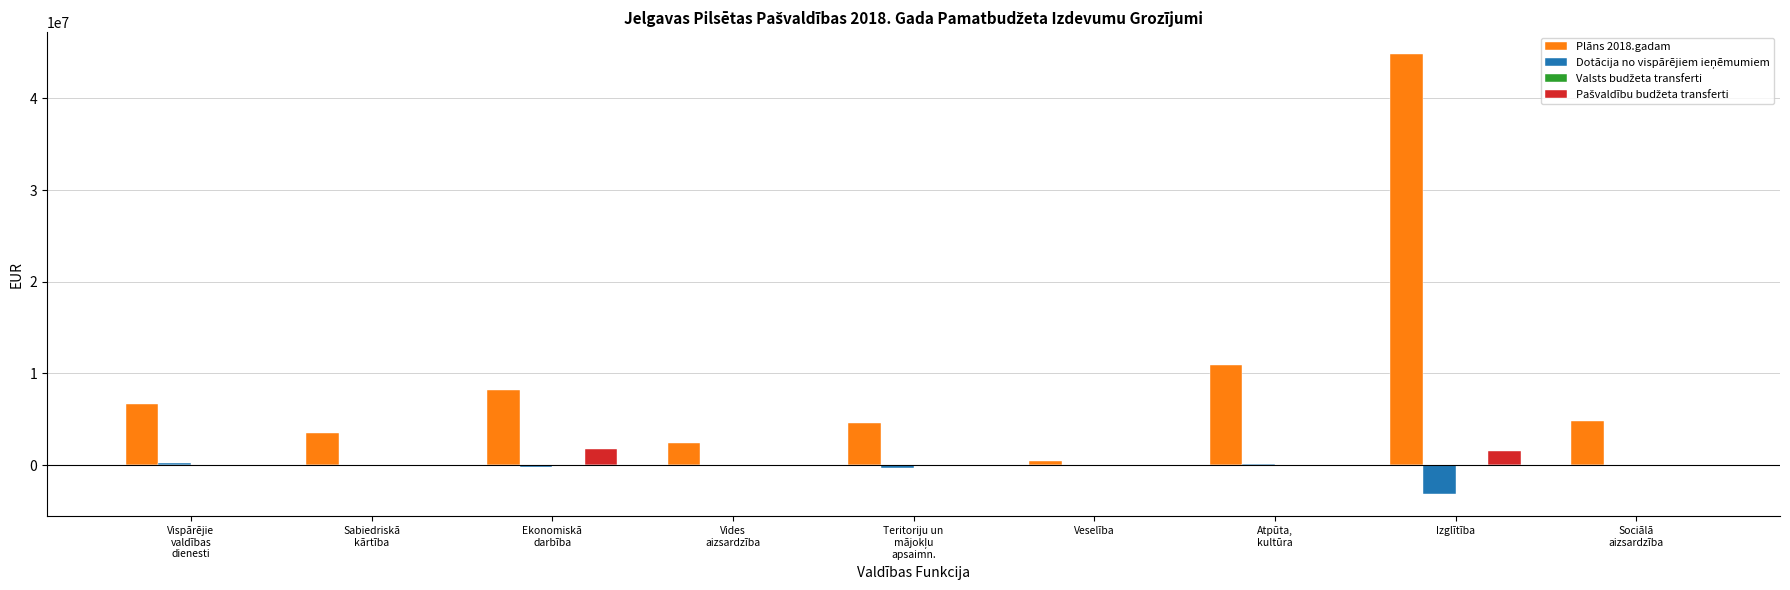

What is the spread (max minus min) of values at Vispārējie
valdības
dienesti?

6659942